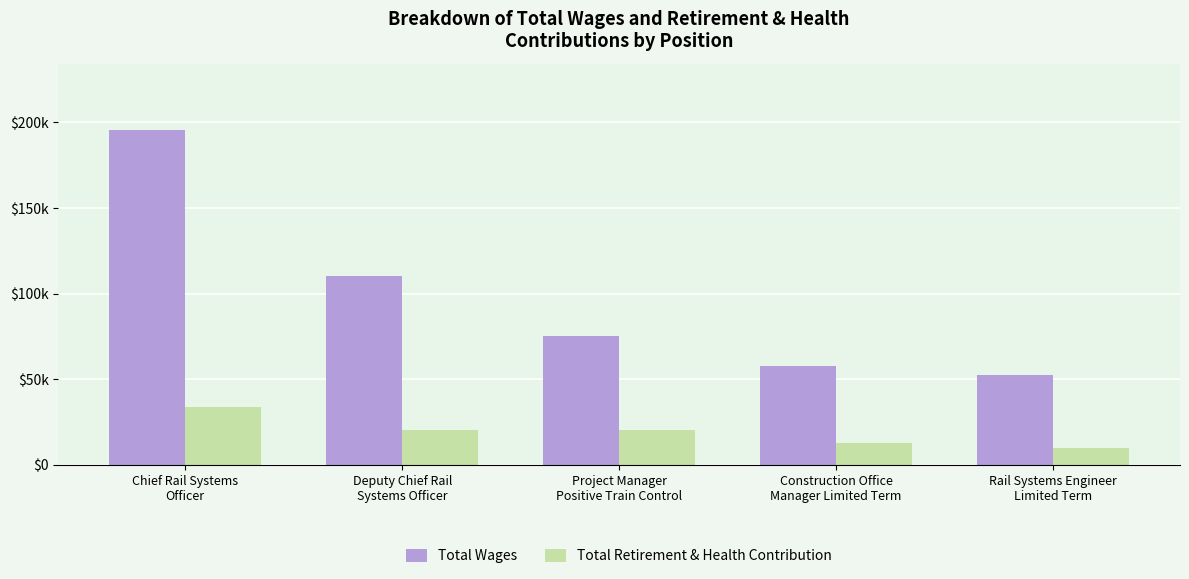

What is the difference between the second highest and minimum values in the Total Retirement & Health Contribution series?

10507